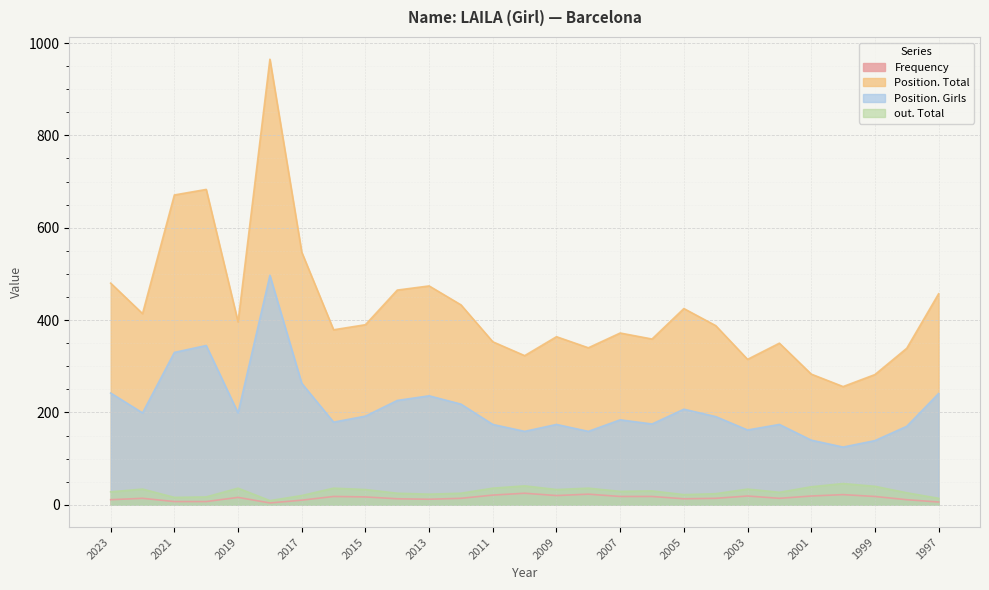

Reading left to right, what are all the values shown in this chart?

Frequency: 11	14	7	7	16	4	10	18	17	13	12	14	21	25	20	23	18	18	13	14	19	14	19	22	18	11	6
Position. Total: 480	414	671	683	396	965	547	379	390	465	474	433	353	323	364	340	372	359	425	388	315	350	283	256	282	339	457
Position. Girls: 242	199	330	345	199	497	263	179	192	226	236	218	174	159	174	159	184	175	207	191	162	174	140	125	139	170	241
out. Total: 28	34	16	17	36	9	20	36	33	25	23	25	36	41	33	36	29	30	22	24	34	27	39	46	40	26	14